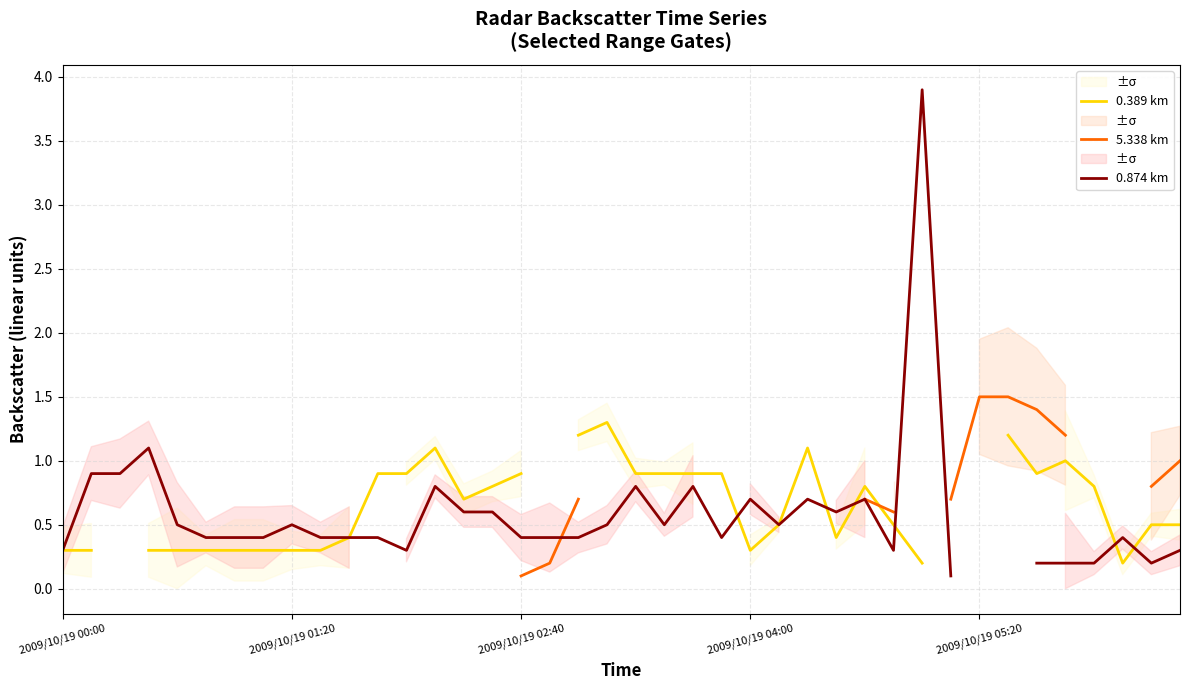

How many data points in 0.389 km are above 0?

36